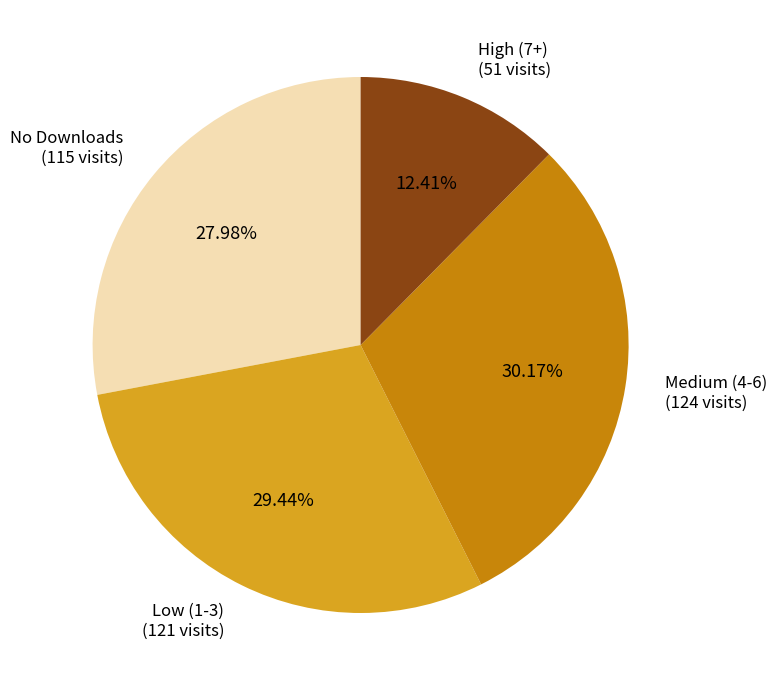

Is there a majority slice in this chart?

No